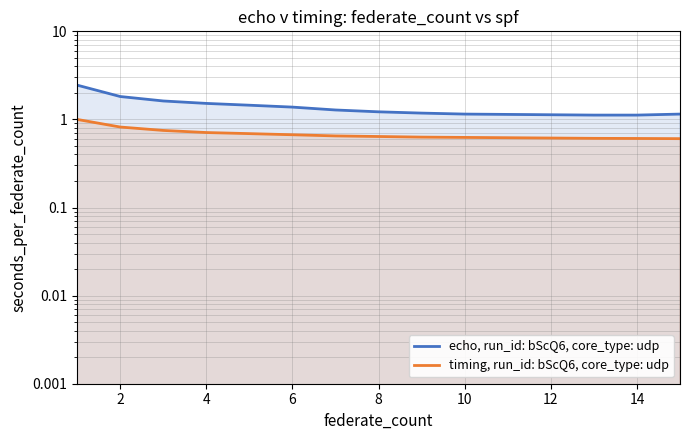

Rank the series by their maximum value, from highest to lowest.

echo, run_id: bScQ6, core_type: udp, timing, run_id: bScQ6, core_type: udp